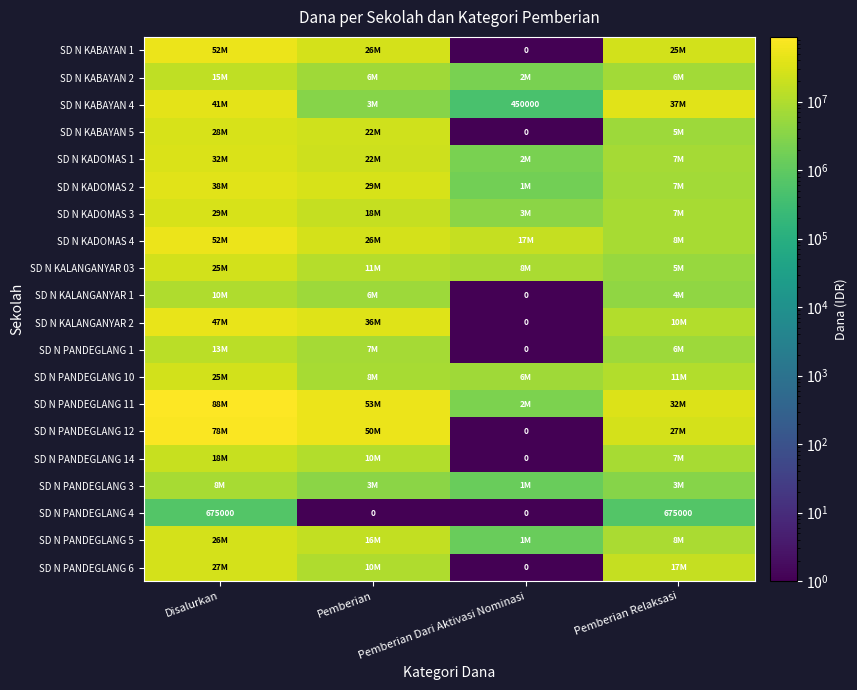

Between Pemberian Relaksasi and Pemberian, which is larger?

Pemberian